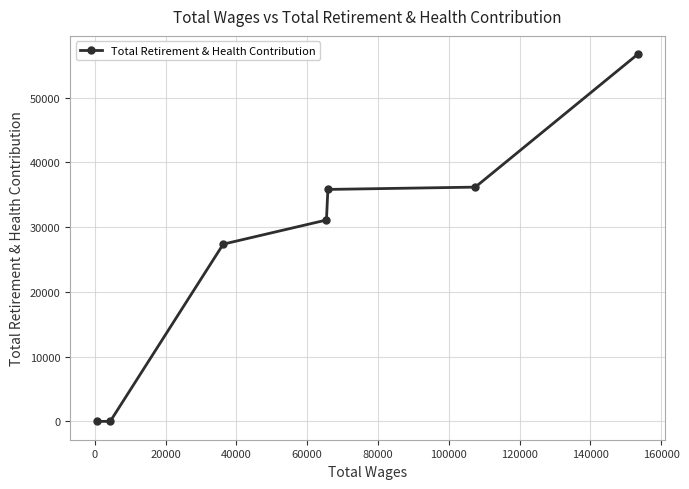

What is the difference between the maximum and minimum values?

56714